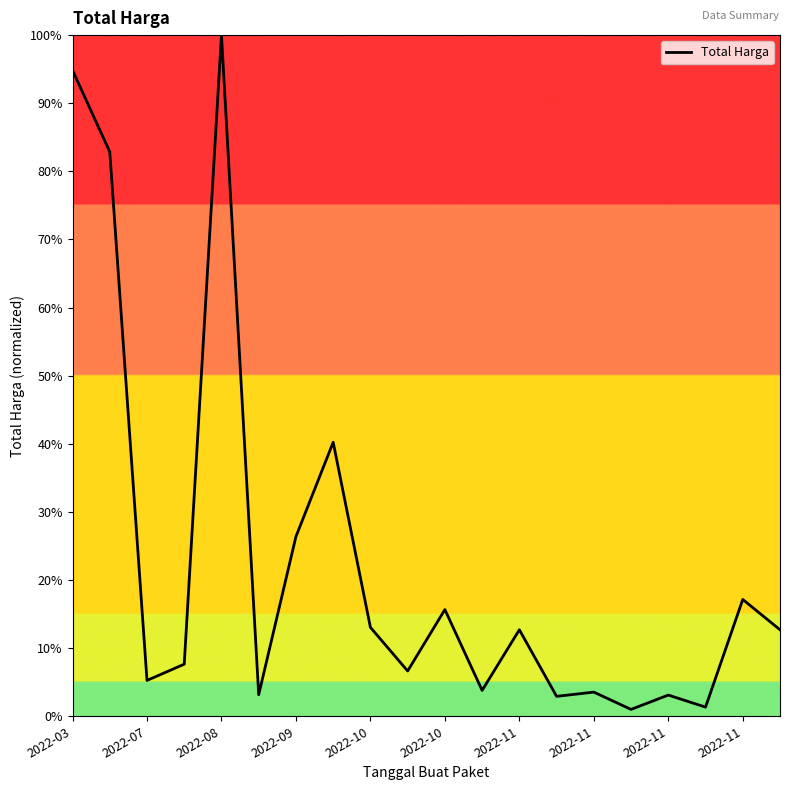

What is the difference between the maximum and minimum values?

99.0